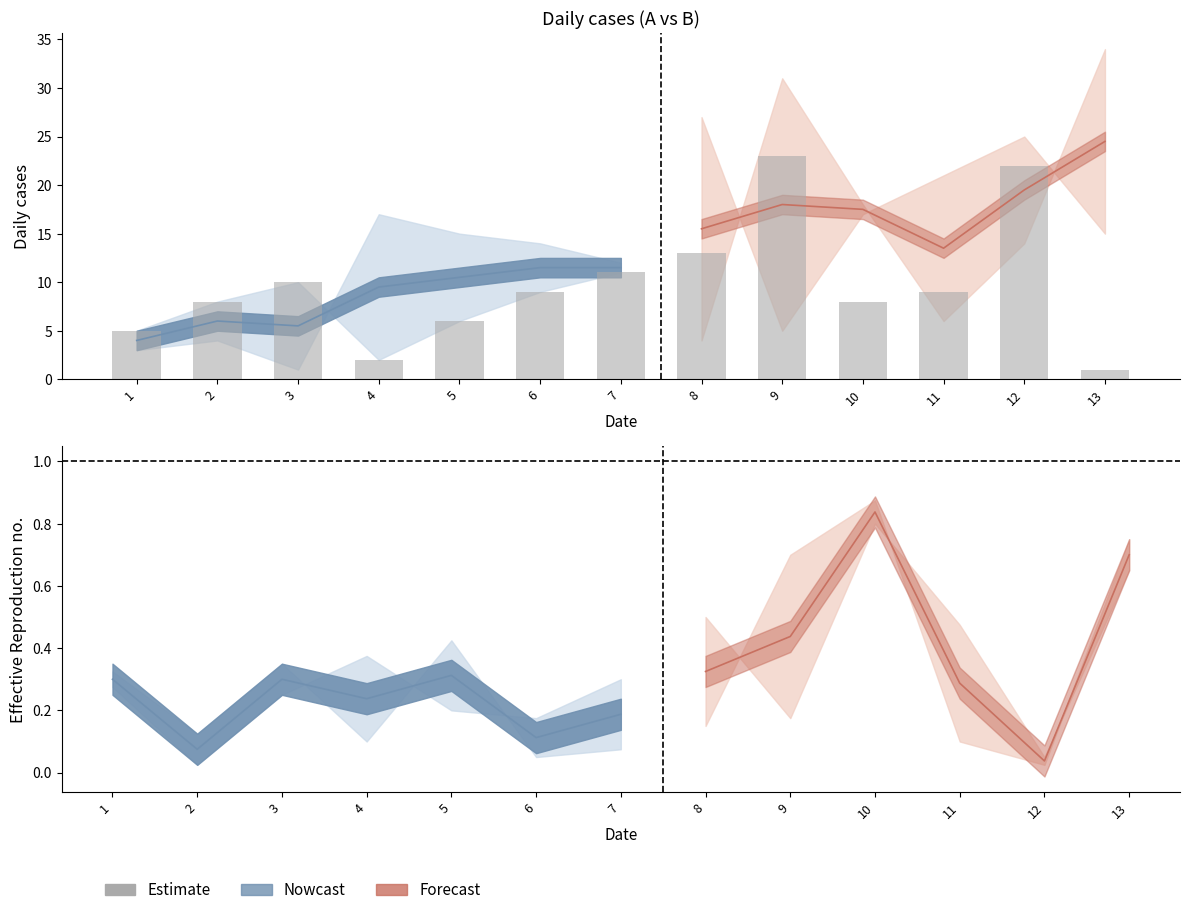

What is the change in value from 1 to 8?

+8